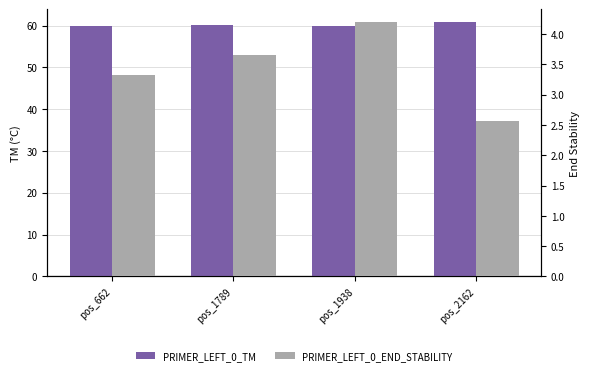

At which category is the sum across all series the highest?

pos_1938